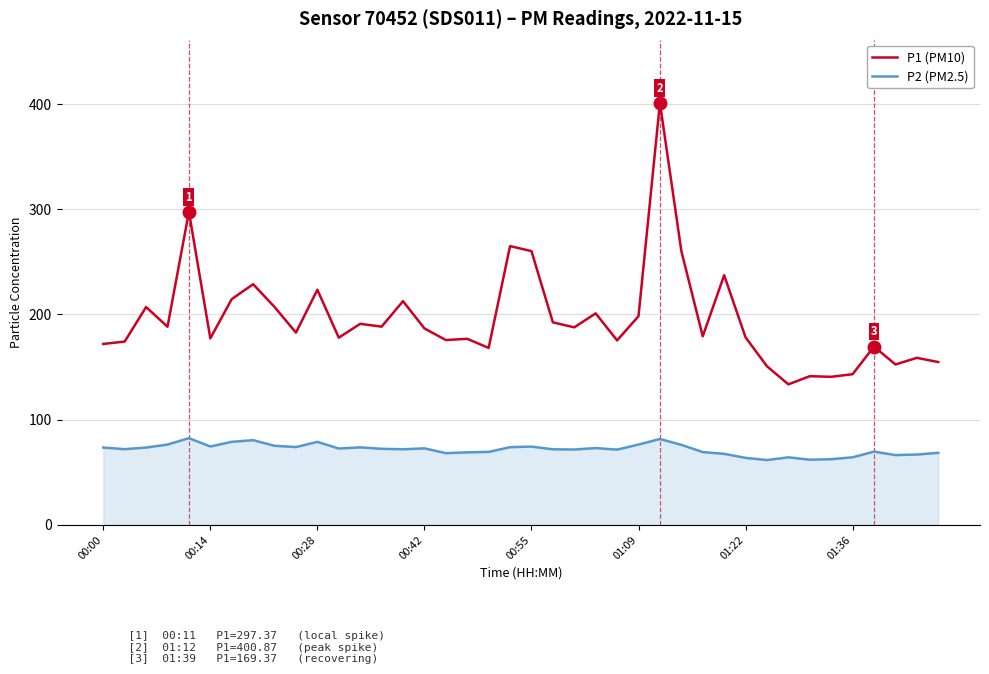

Which series has the largest total across all categories?

P1 (PM10)